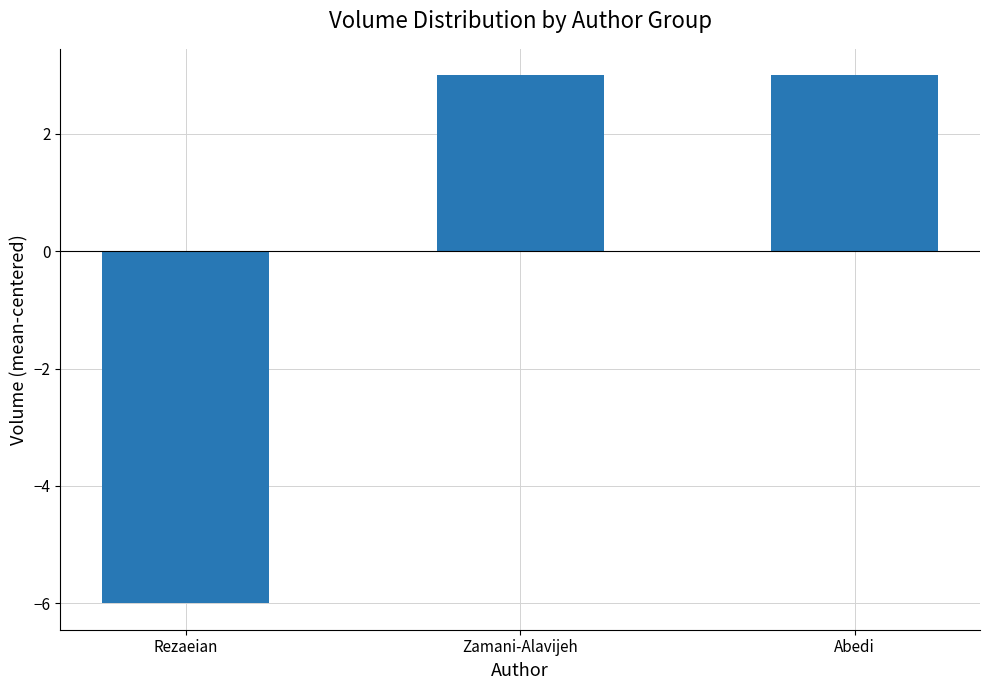

What is the maximum value shown in the chart?

3